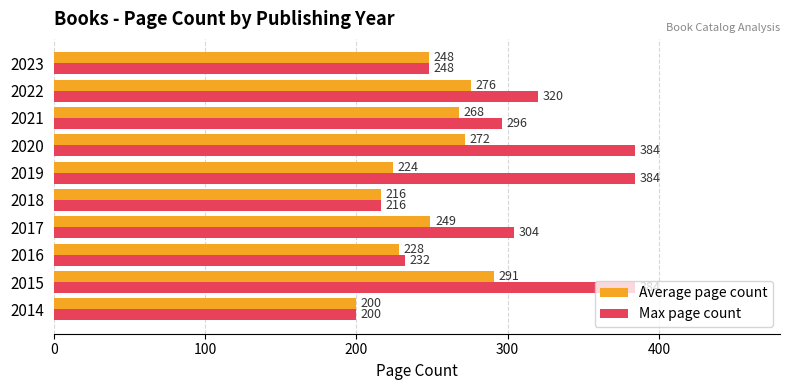

What is the difference between the highest and lowest values at 2015?

93